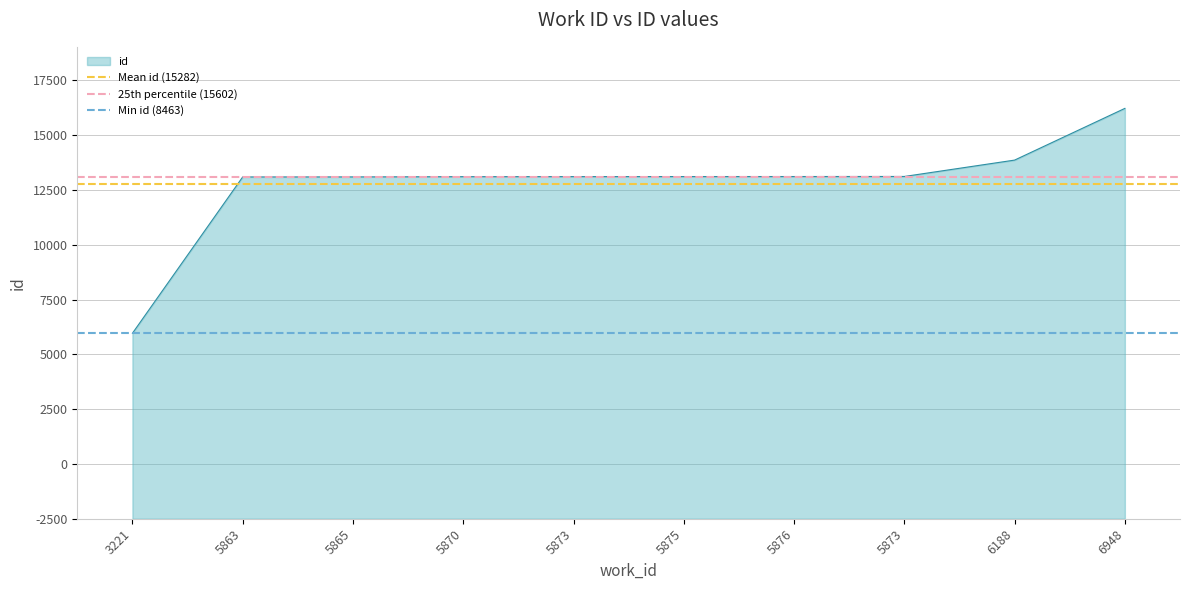

Which series has the largest total across all categories?

25th percentile (15602)